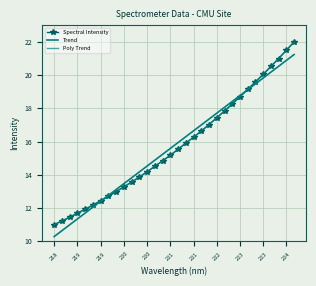

What are all the series names shown in the legend?

Spectral Intensity, Trend, Poly Trend